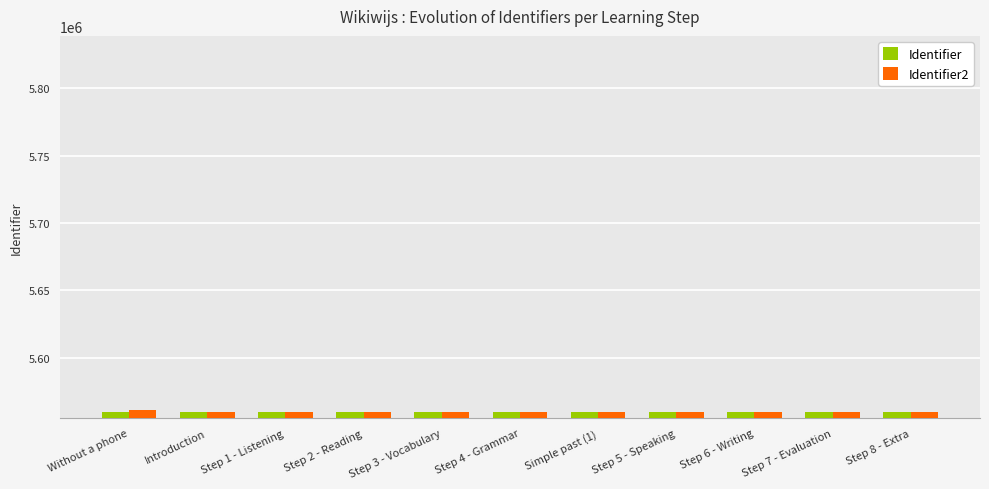

Are the bars horizontal?

No